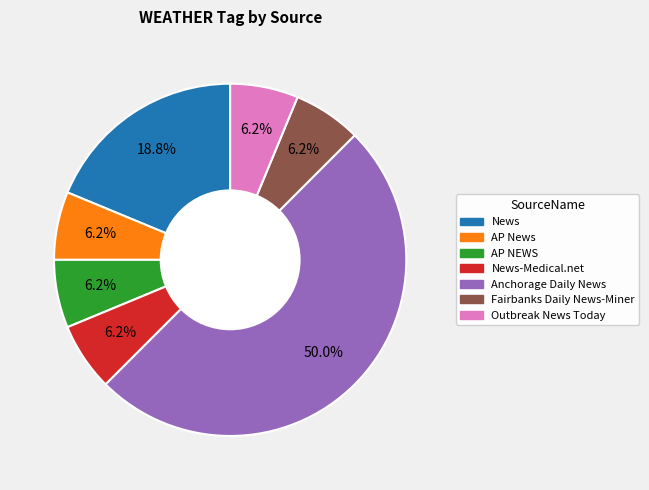

Do AP NEWS and AP News together represent more than half of the pie?

No